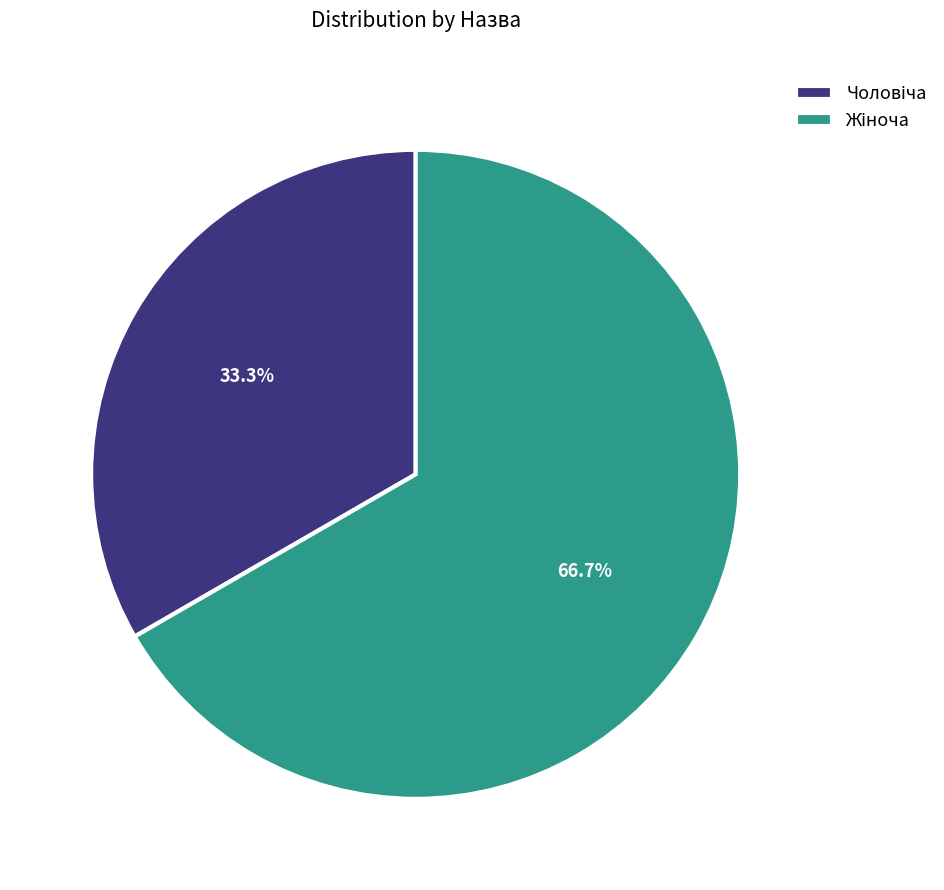

Is there a majority slice in this chart?

Yes